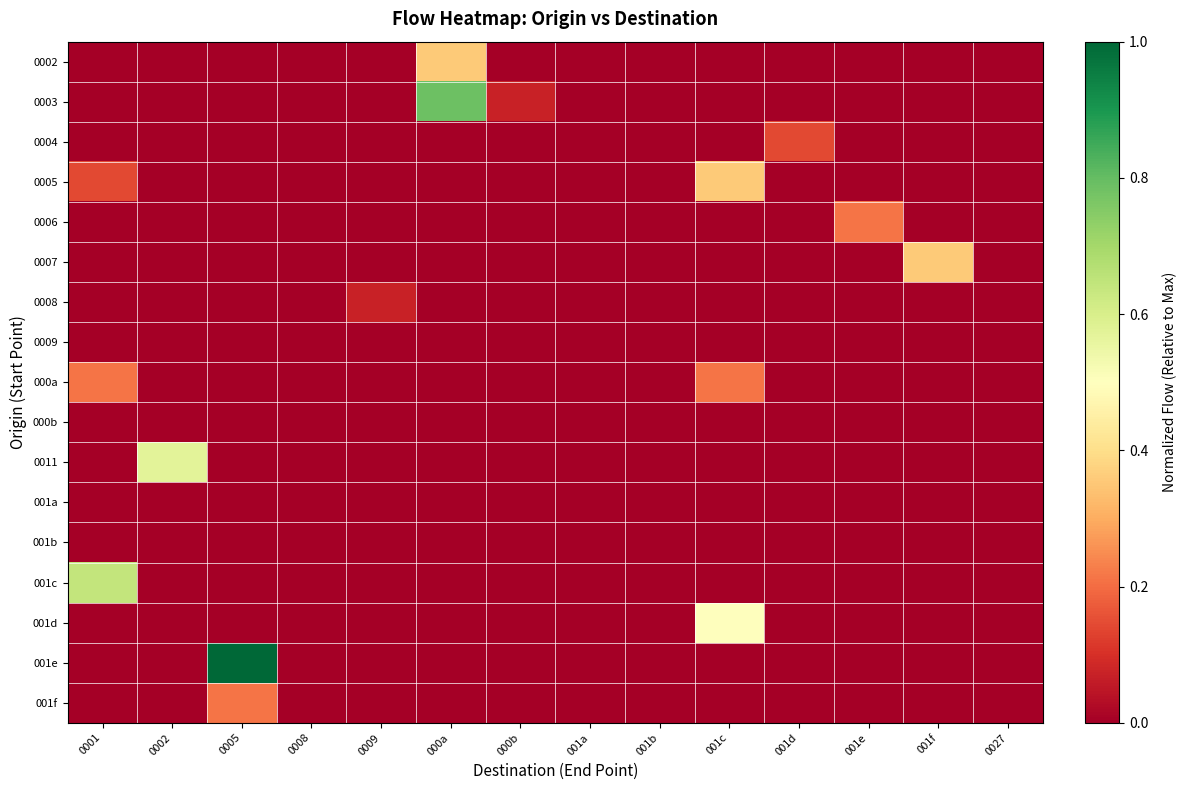

Count the number of categories in the chart.

14